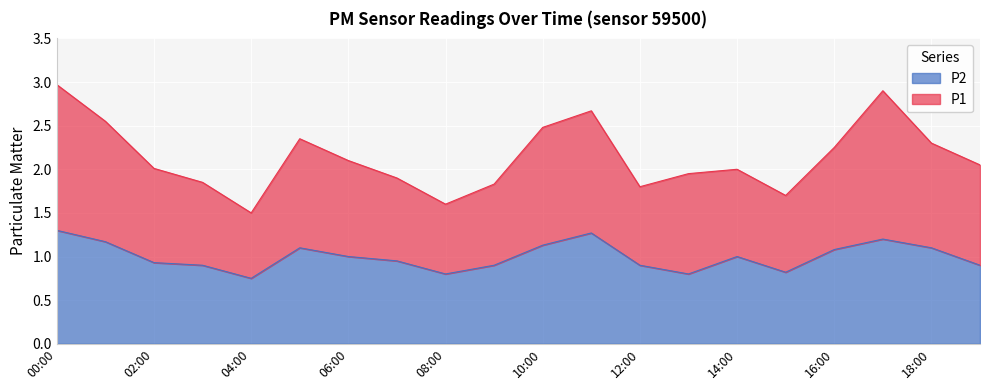

Does the chart display data point markers on the line(s)?

No